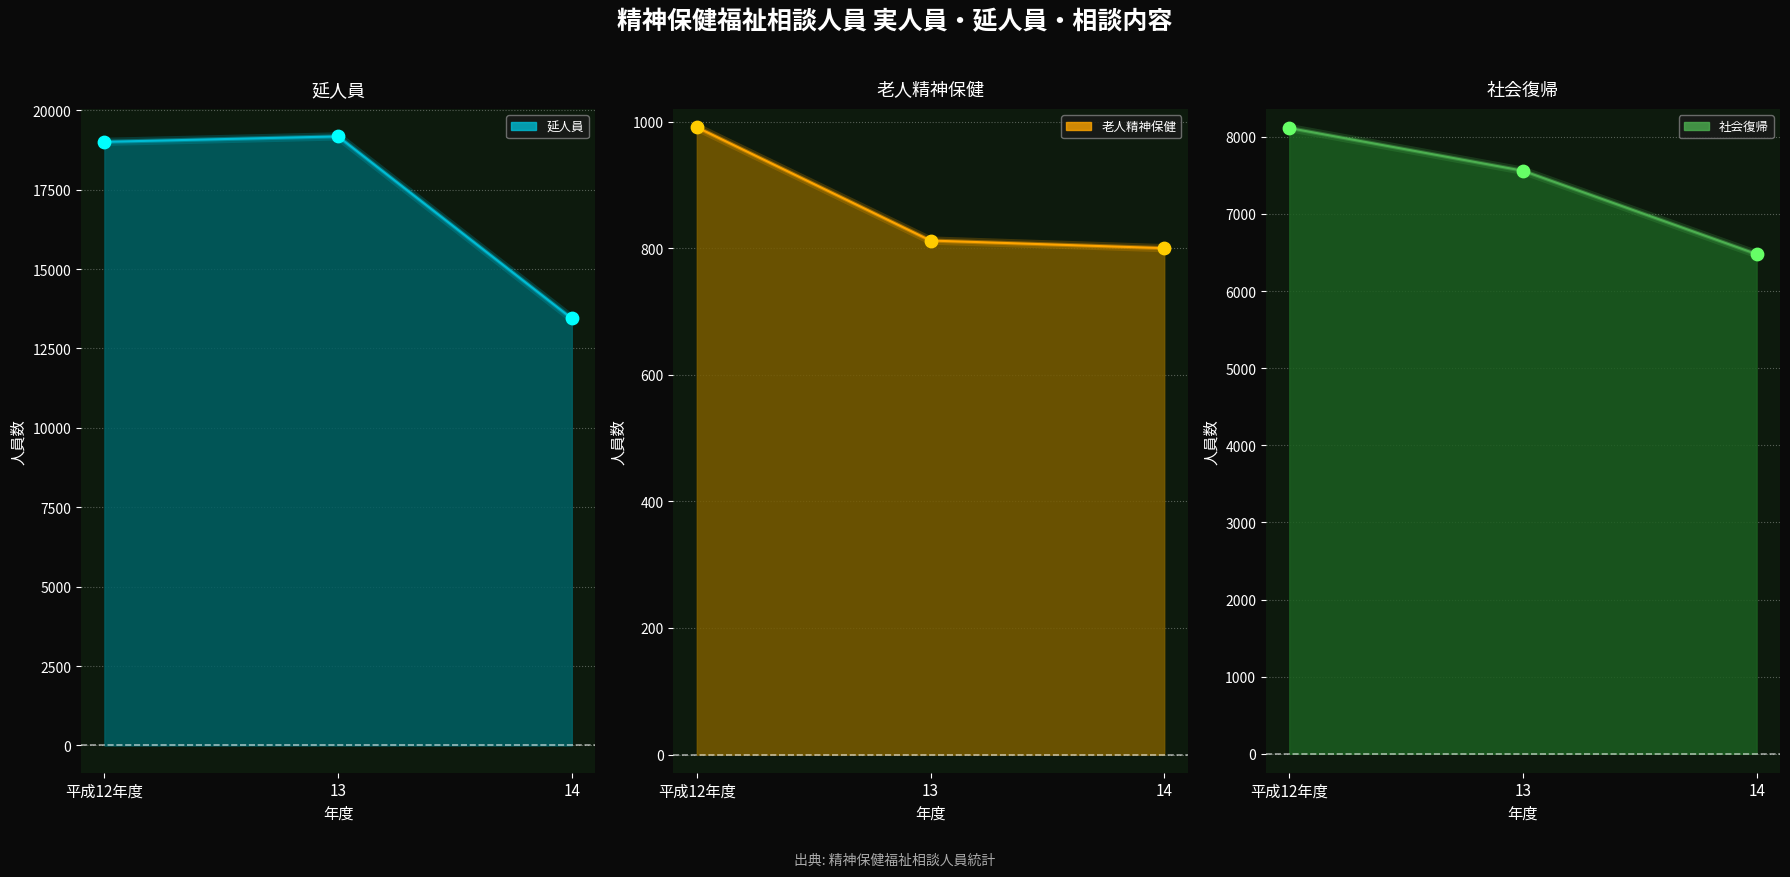

Is the value of 社会復帰 at 平成12年度 greater than the value of 延人員 at 平成12年度?

No